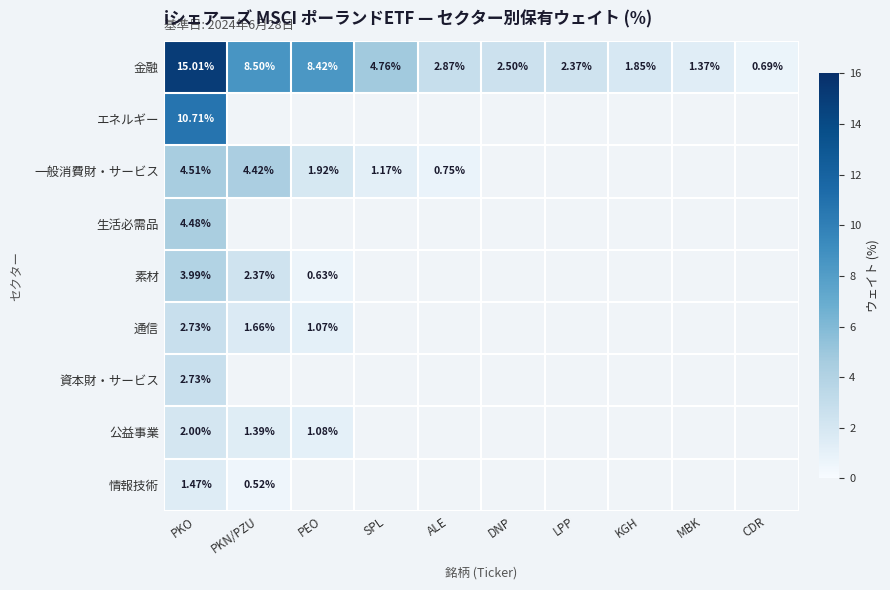

What is the difference between the highest and lowest values at PKO?

13.5